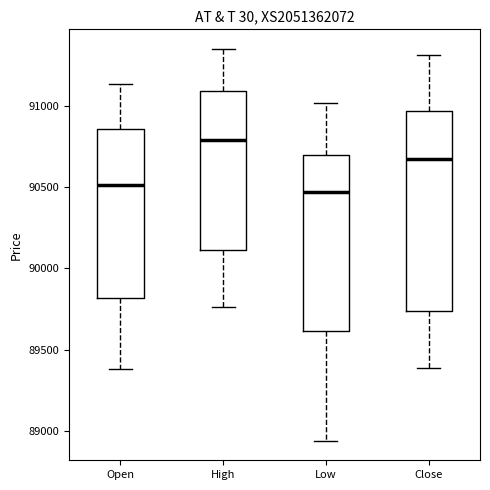

Which box has the highest median line?

High